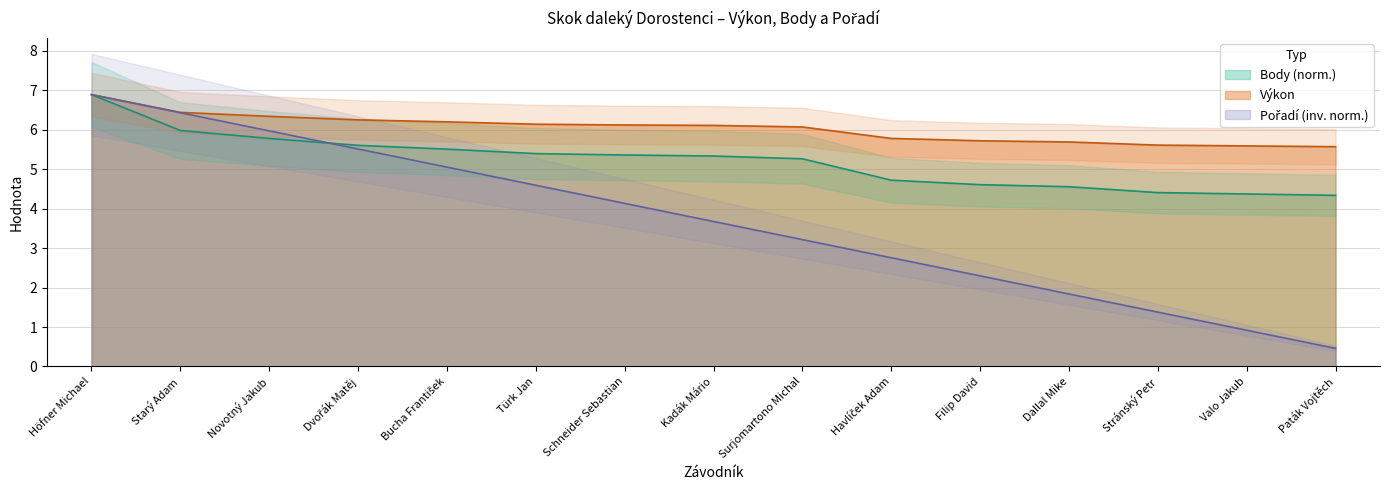

Which series has the widest spread of values?

Pořadí